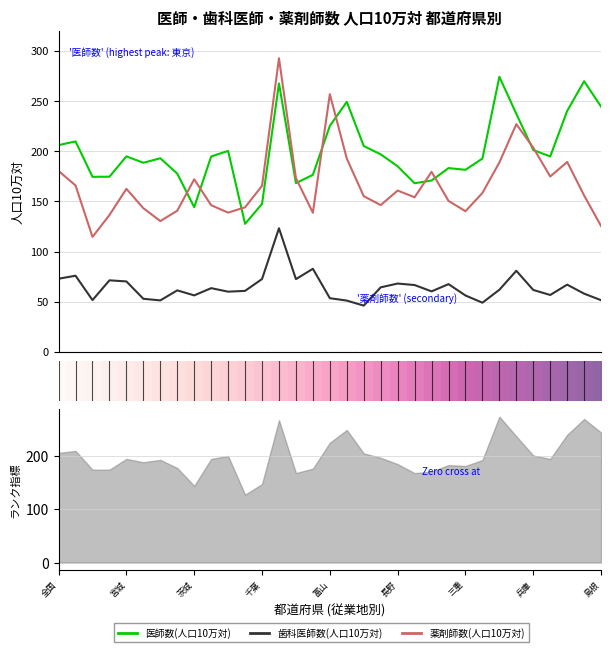

How many times do 医師数(人口10万対) and 薬剤師数(人口10万対) cross each other?

10